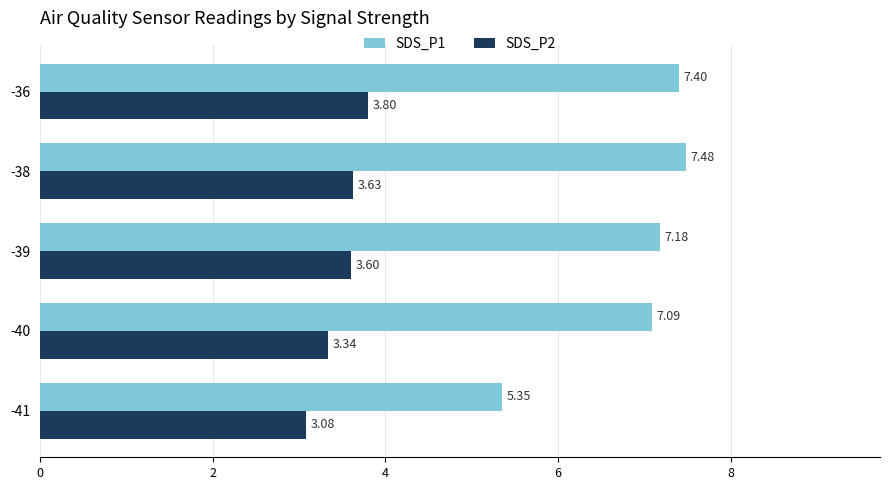

At which label does SDS_P1 reach its peak?

-38